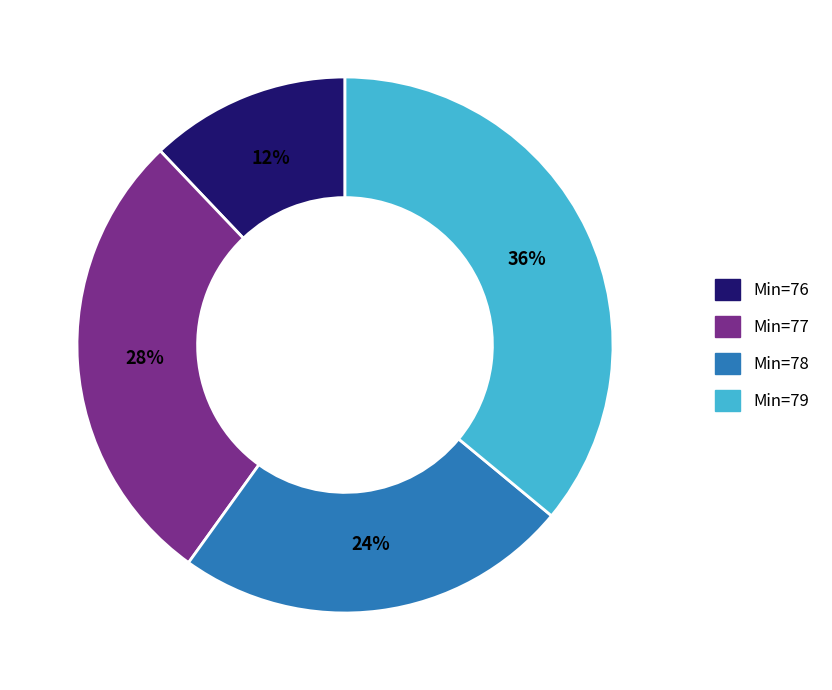

To the nearest percent, what is the average slice percentage?

25%